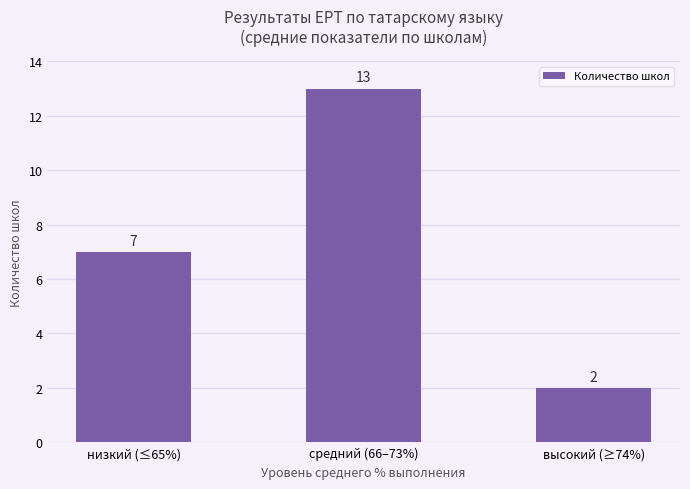

Are the bars horizontal?

No